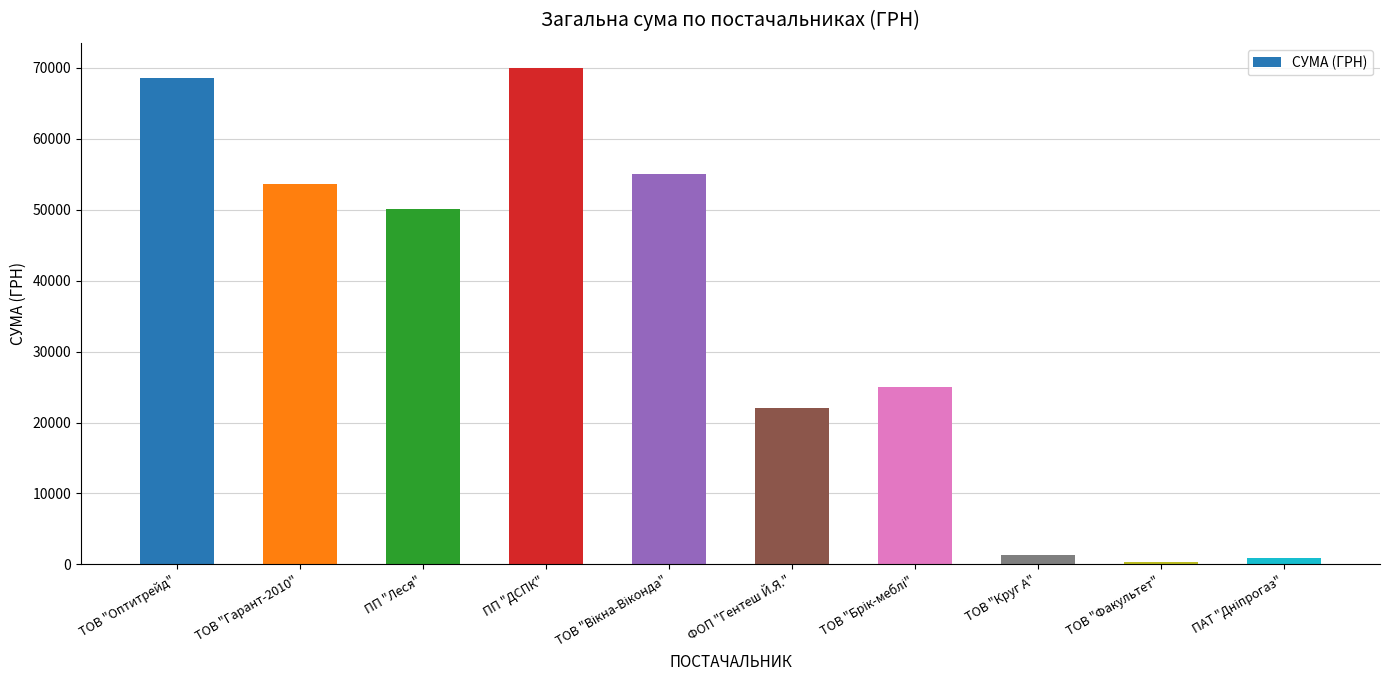

What position from the right is ФОП "Гентеш Й.Я."?

5